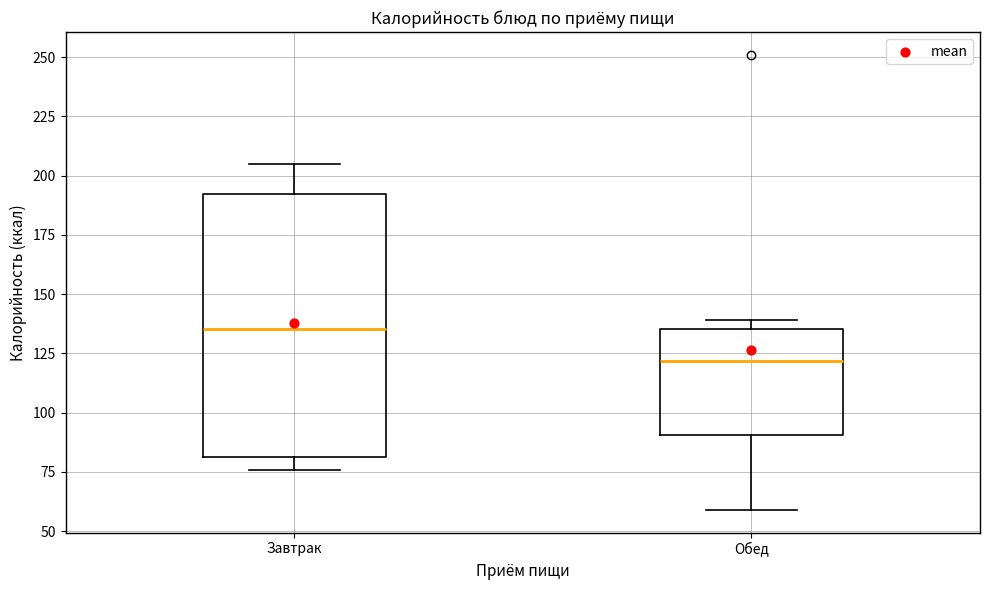

Reading left to right, transcribe this box plot: for each box, give where its median line is, the range the box spans, and where its two whiskers end, as read against the y-axis. The values are not printed on the chart, so give them approximately, as read against the axis.

Завтрак: median 135, box 80 to 190, whiskers 75 to 205
Обед: median 120, box 90 to 135, whiskers 60 to 140